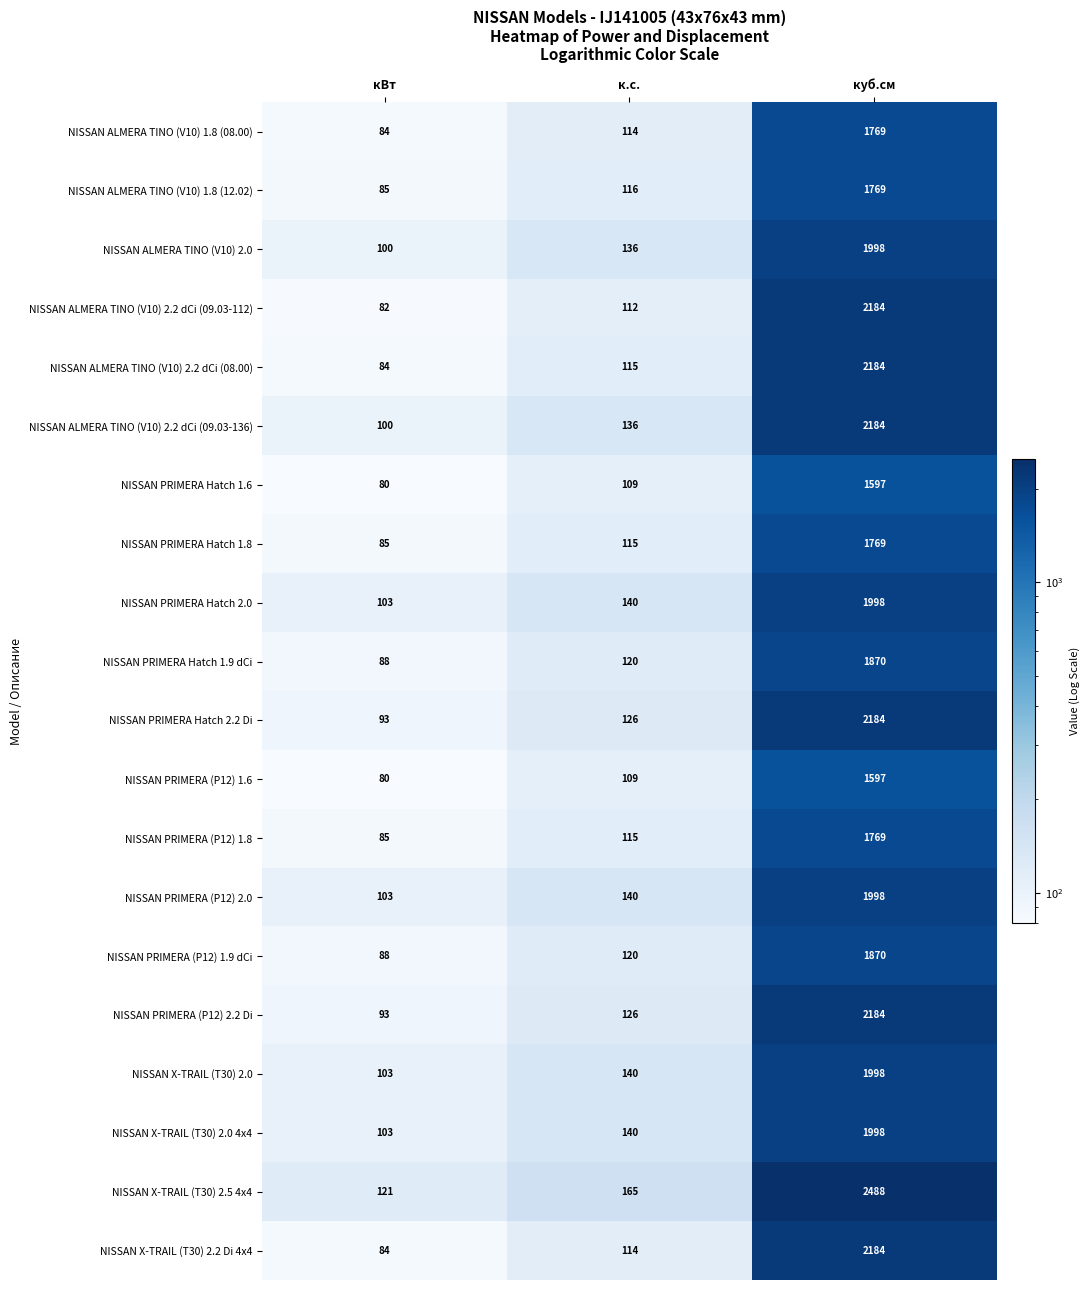

What is the difference between the maximum and minimum values in the NISSAN ALMERA TINO (V10) 2.2 dCi (09.03-136) series?

2084